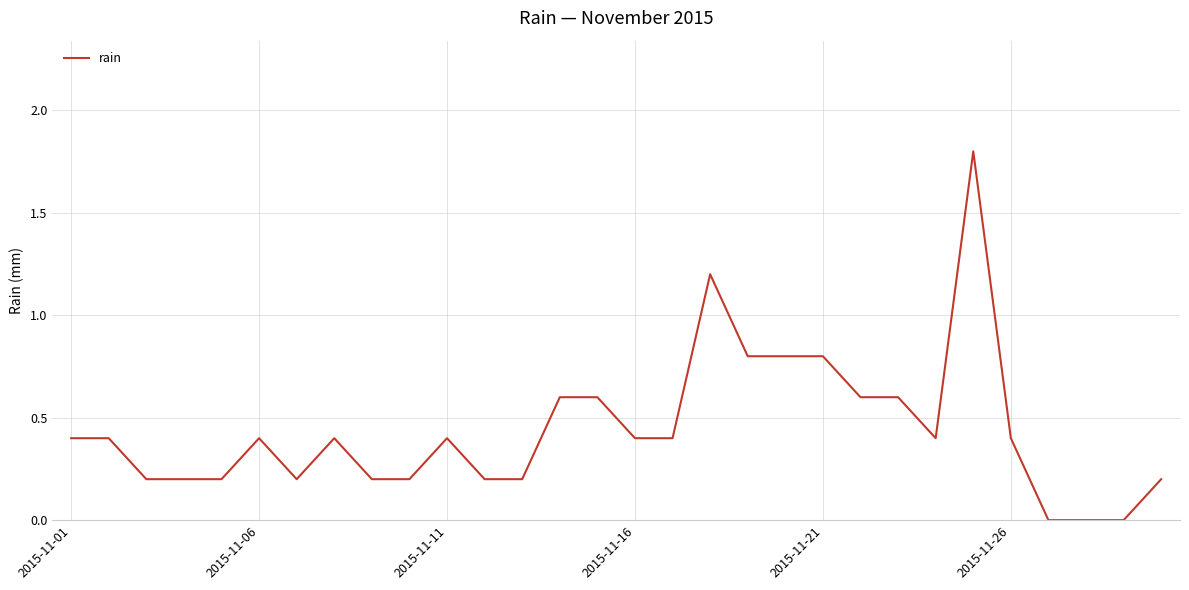

What is the maximum value shown in the chart?

1.8